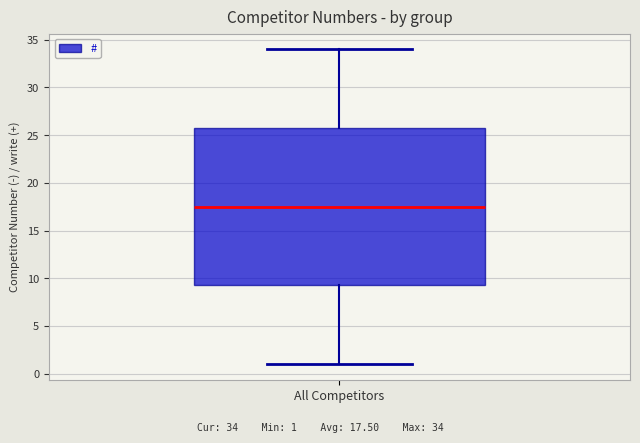

Transcribe this box plot: give where the median line is, the range the box spans, and where the two whiskers end, as read against the y-axis. The values are not printed on the chart, so give them approximately, as read against the axis.

median 17.5, box 9.5 to 26.0, whiskers 1.0 to 34.0